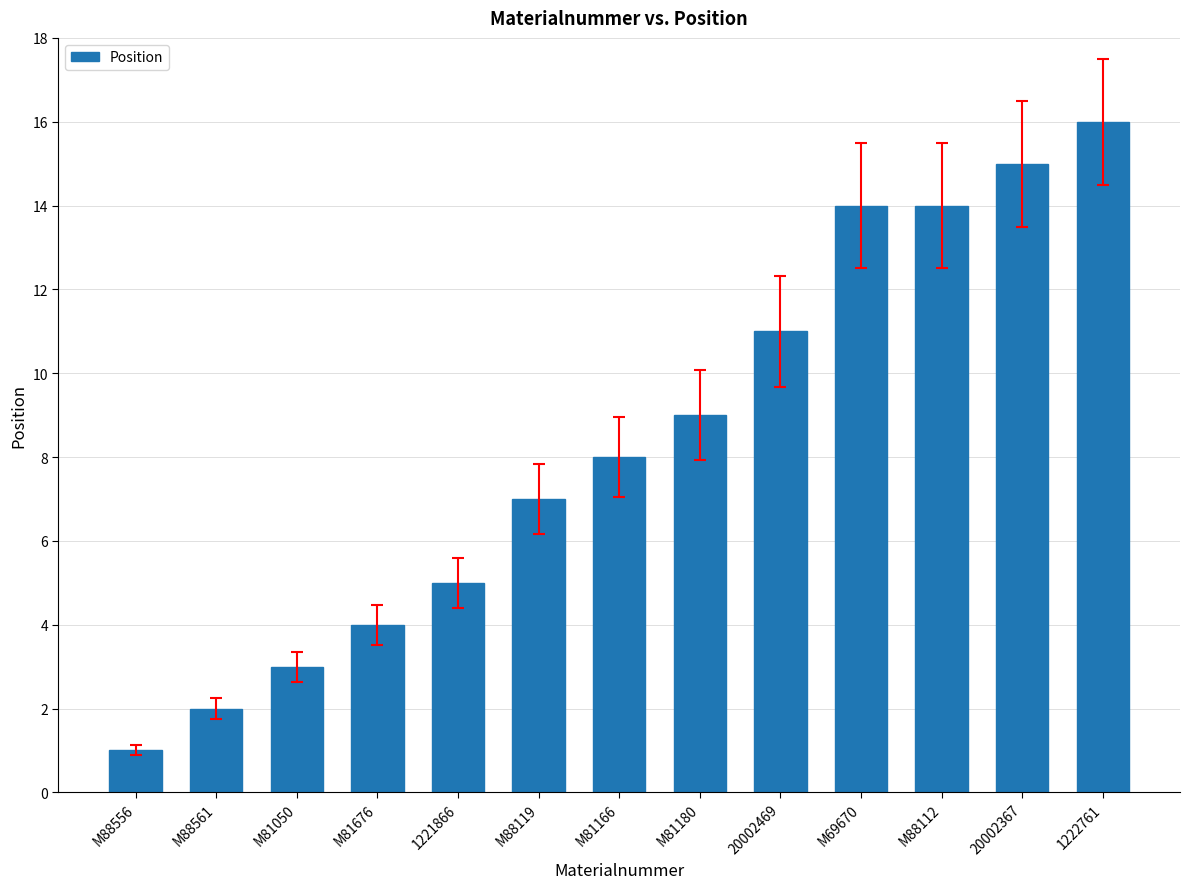

What is the minimum value shown in the chart?

1